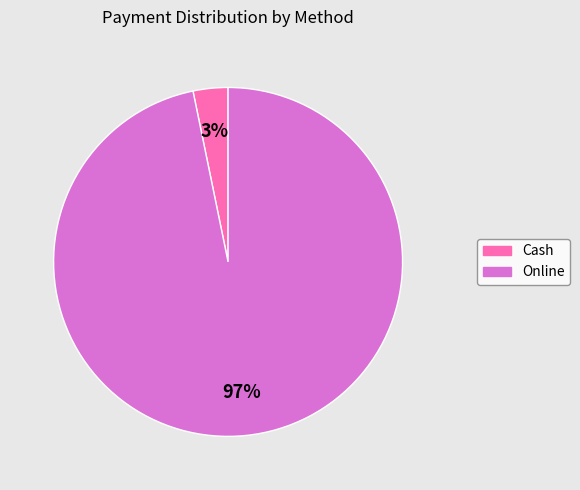

Which has a higher value, Online or Cash?

Online